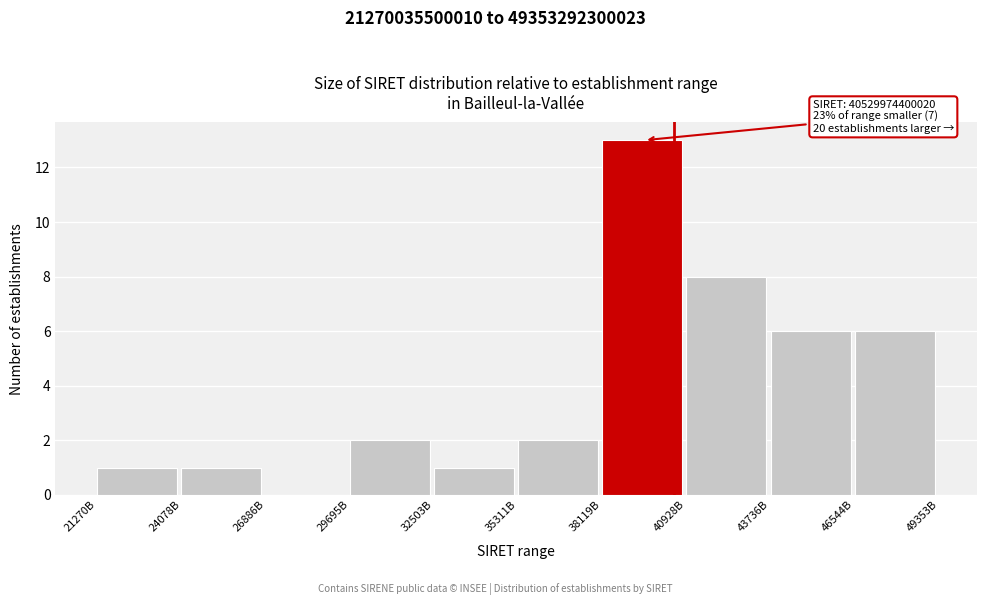

Reading left to right, transcribe all the data shown in this chart.

21270B=1	24078B=1	26886B=0	29695B=2	32503B=1	35311B=2	38119B=13	40928B=8	43736B=6	46544B=6